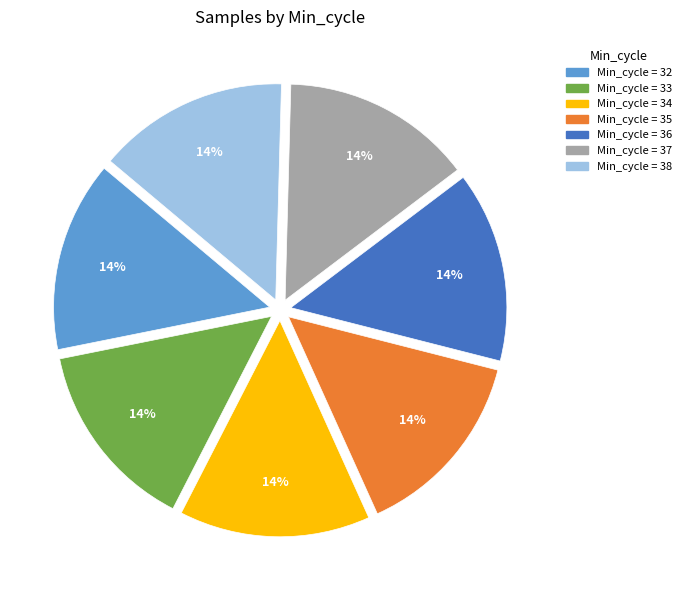

Is there a majority slice in this chart?

No